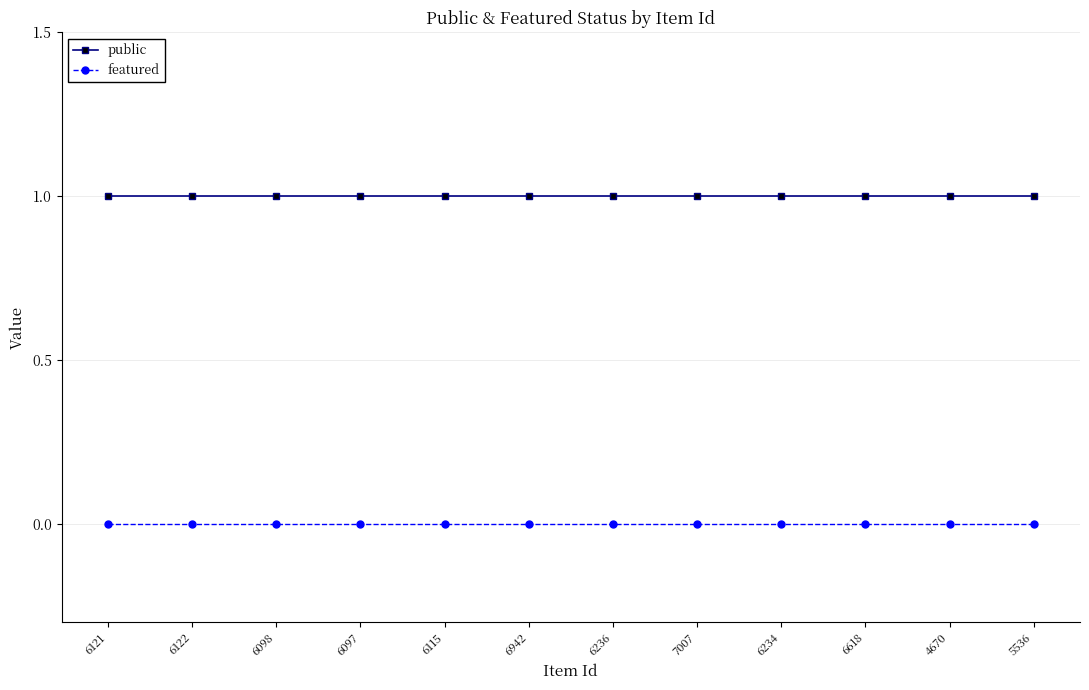

What is the greatest value displayed?

1